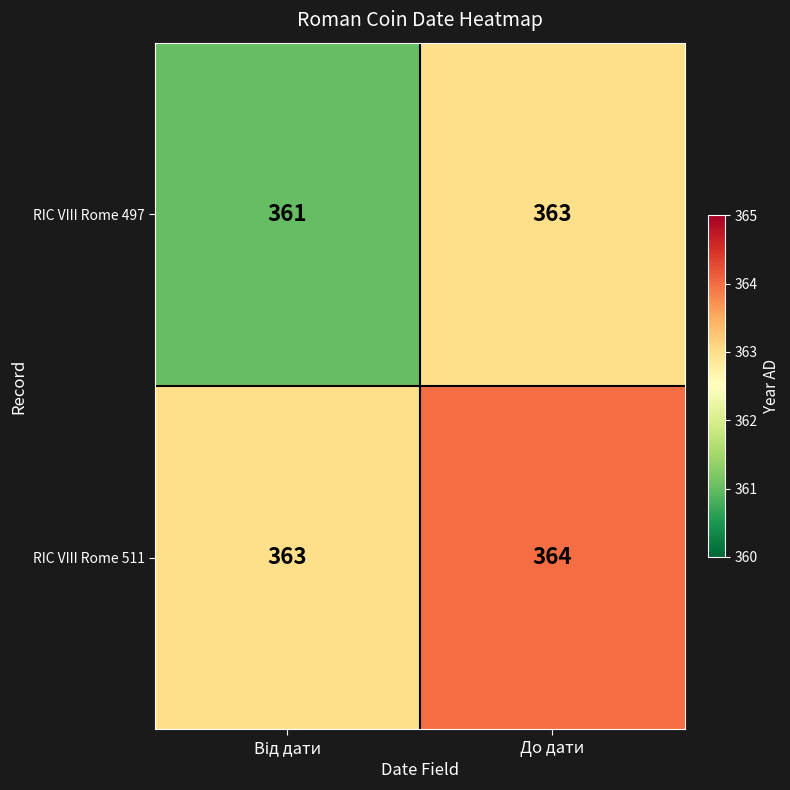

What is the average value of the RIC VIII Rome 497 series?

362